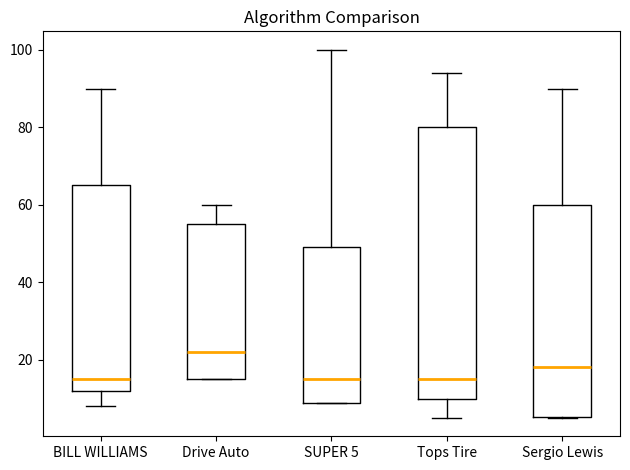

Reading left to right, transcribe this box plot: for each box, give where its median line is, the range the box spans, and where its two whiskers end, as read against the y-axis. The values are not printed on the chart, so give them approximately, as read against the axis.

BILL WILLIAMS: median 16, box 12 to 66, whiskers 8 to 90
Drive Auto: median 22, box 16 to 56, whiskers 16 to 60
SUPER 5: median 16, box 8 to 50, whiskers 8 to 100
Tops Tire: median 16, box 10 to 80, whiskers 6 to 94
Sergio Lewis: median 18, box 6 to 60, whiskers 6 to 90